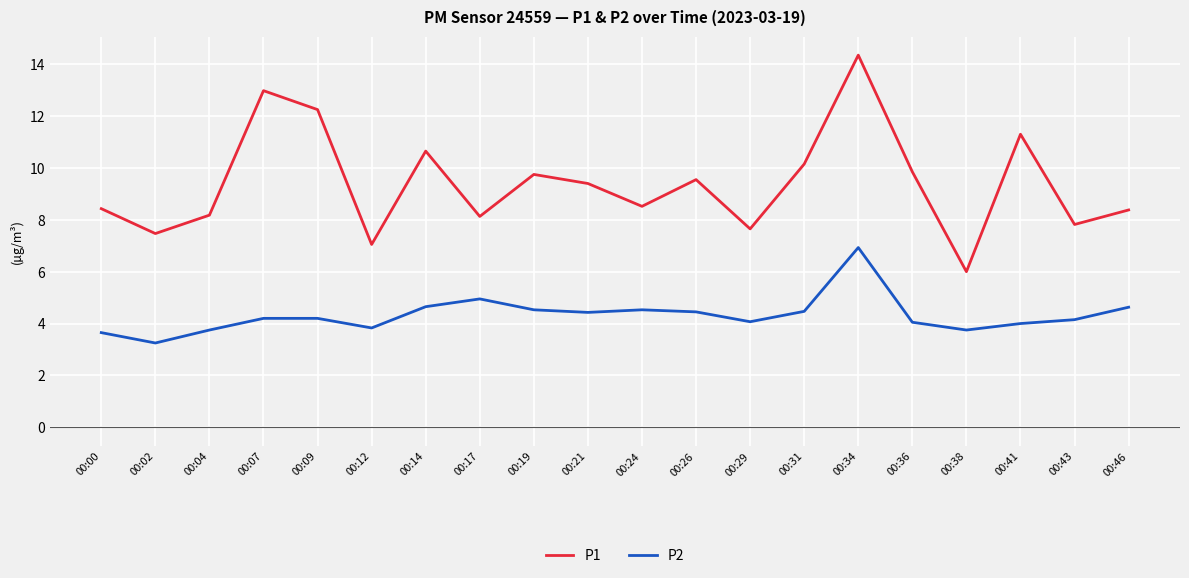

Rank the series by their average value, from lowest to highest.

P2, P1